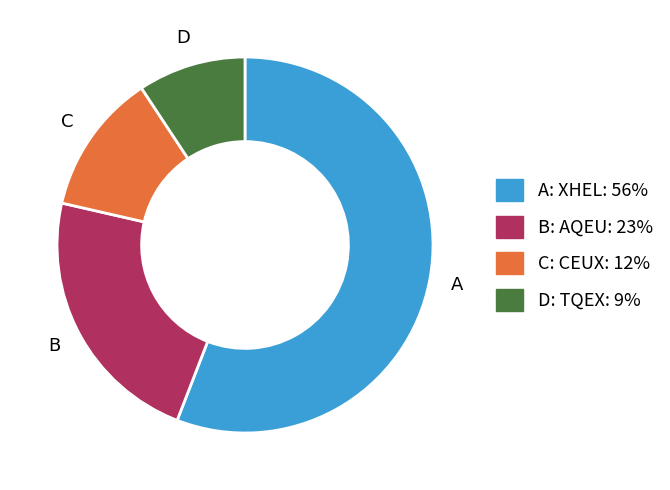

Is there a majority slice in this chart?

Yes